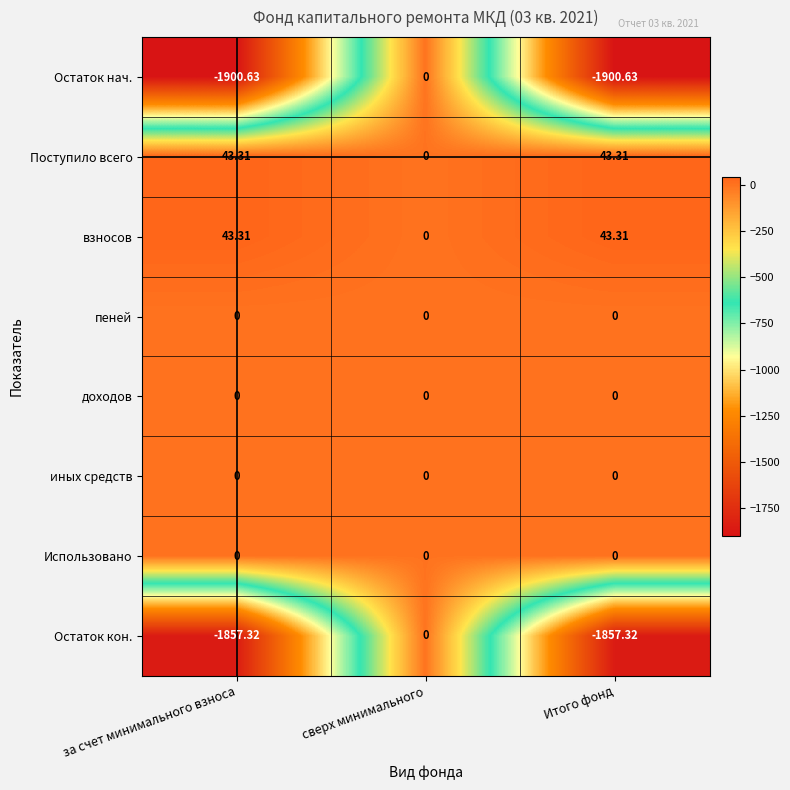

Which category has the highest value in the Остаток нач. series?

сверх минимального